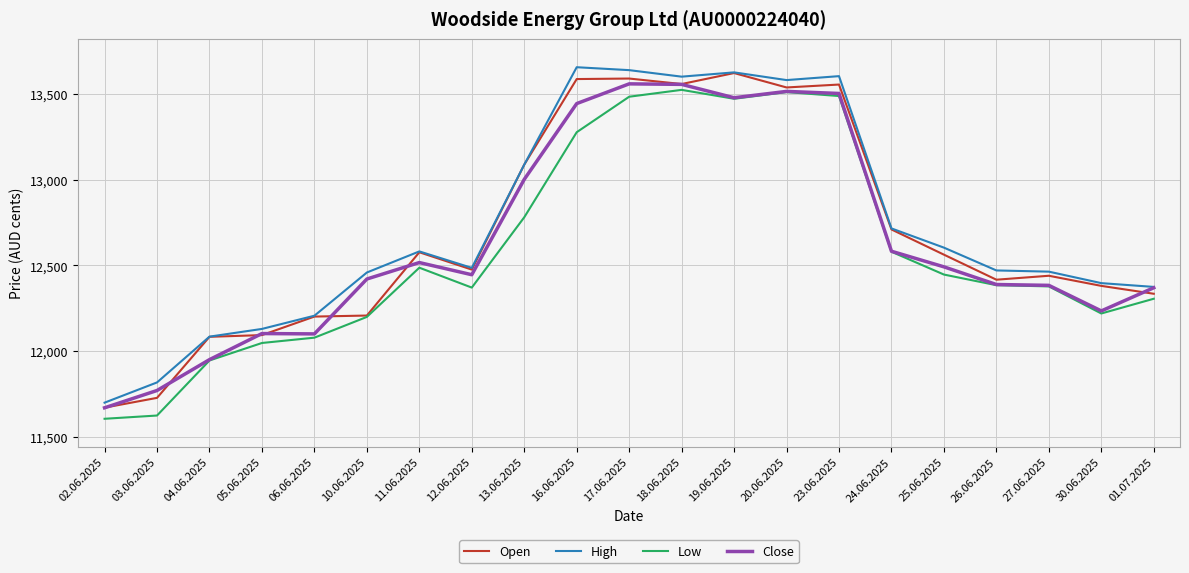

What are all the series names shown in the legend?

Open, High, Low, Close